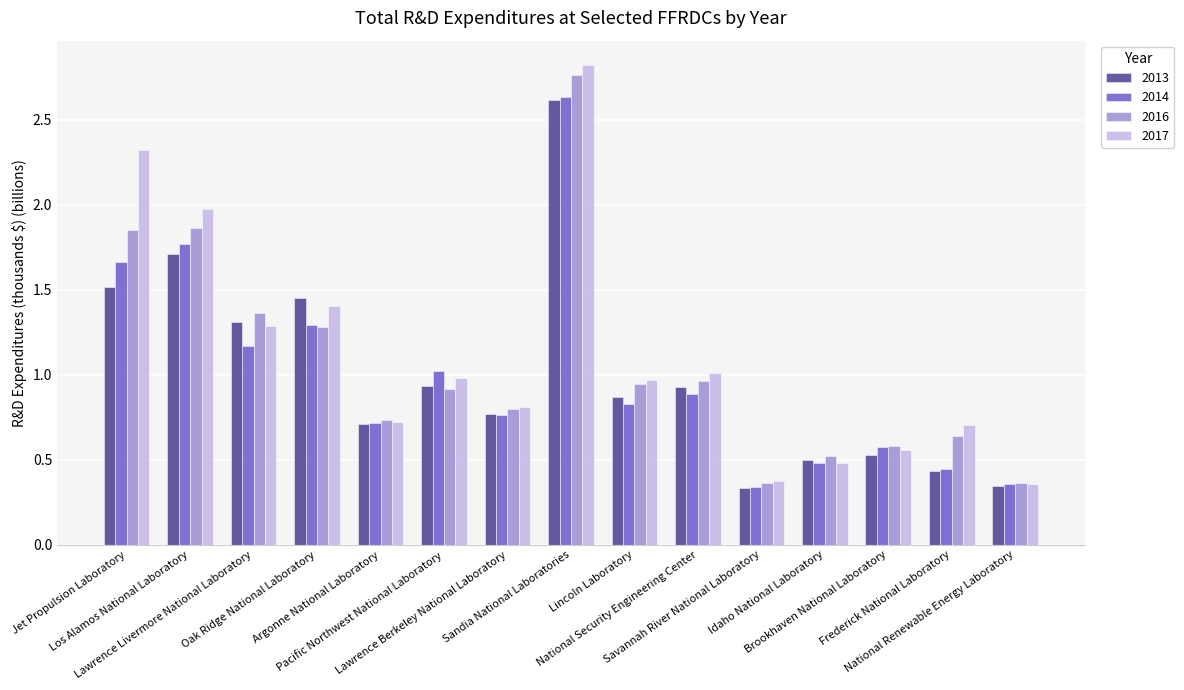

What is the sum of all 2013 values?

15.0